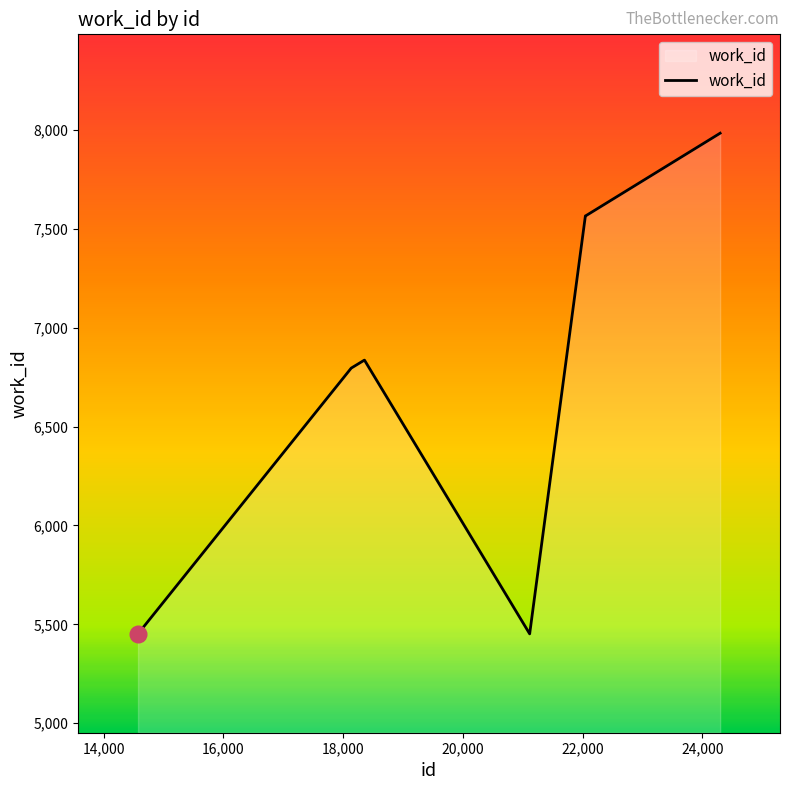

What is the smallest value displayed?

5452